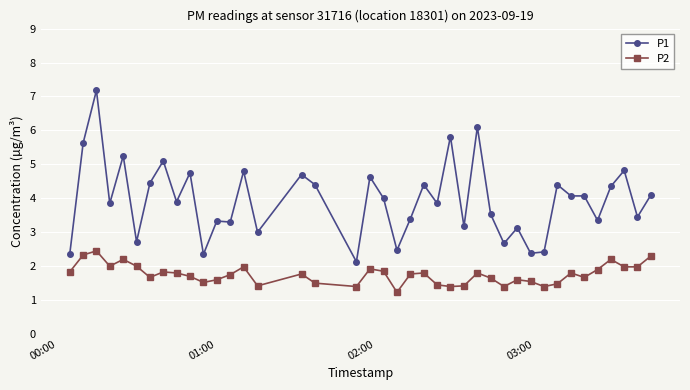

Is this an area chart (filled region under the line)?

No